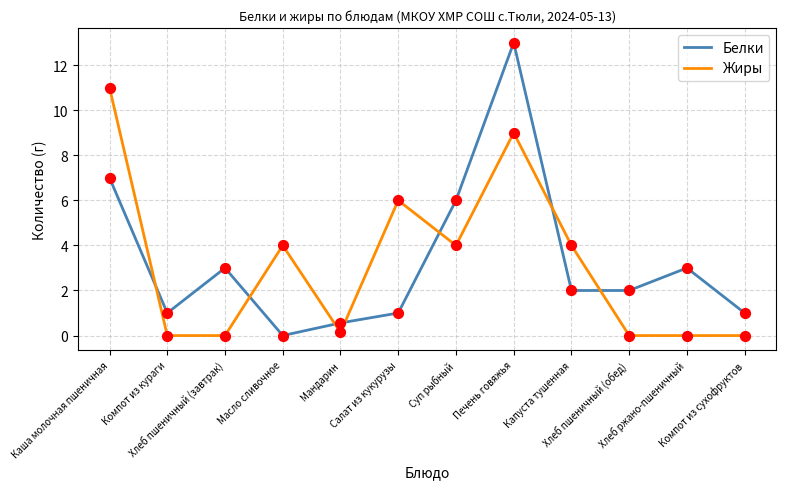

Which series has the largest total across all categories?

Белки